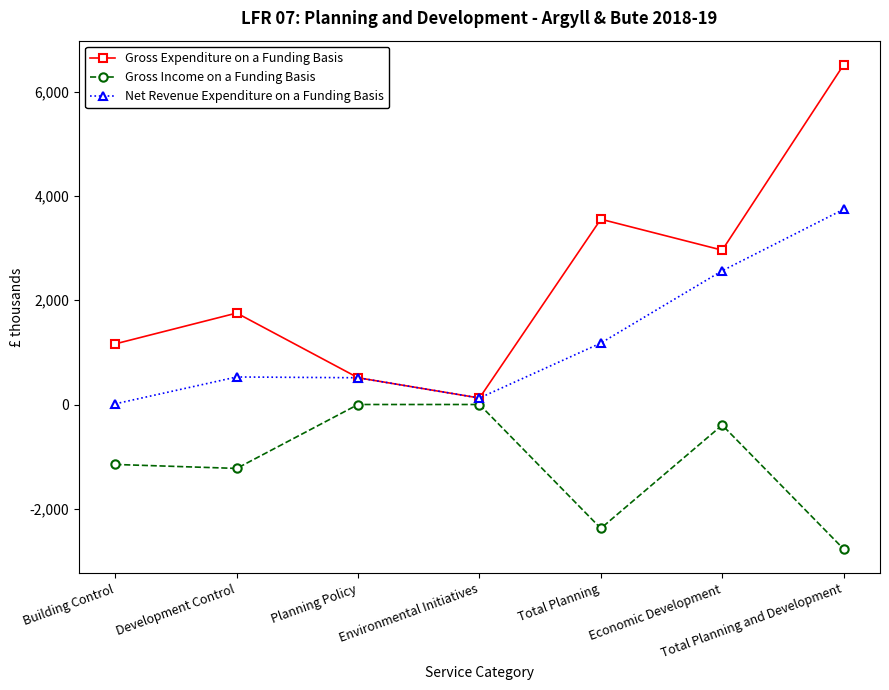

Is the value of Gross Income on a Funding Basis at Total Planning and Development greater than the value of Gross Expenditure on a Funding Basis at Economic Development?

No